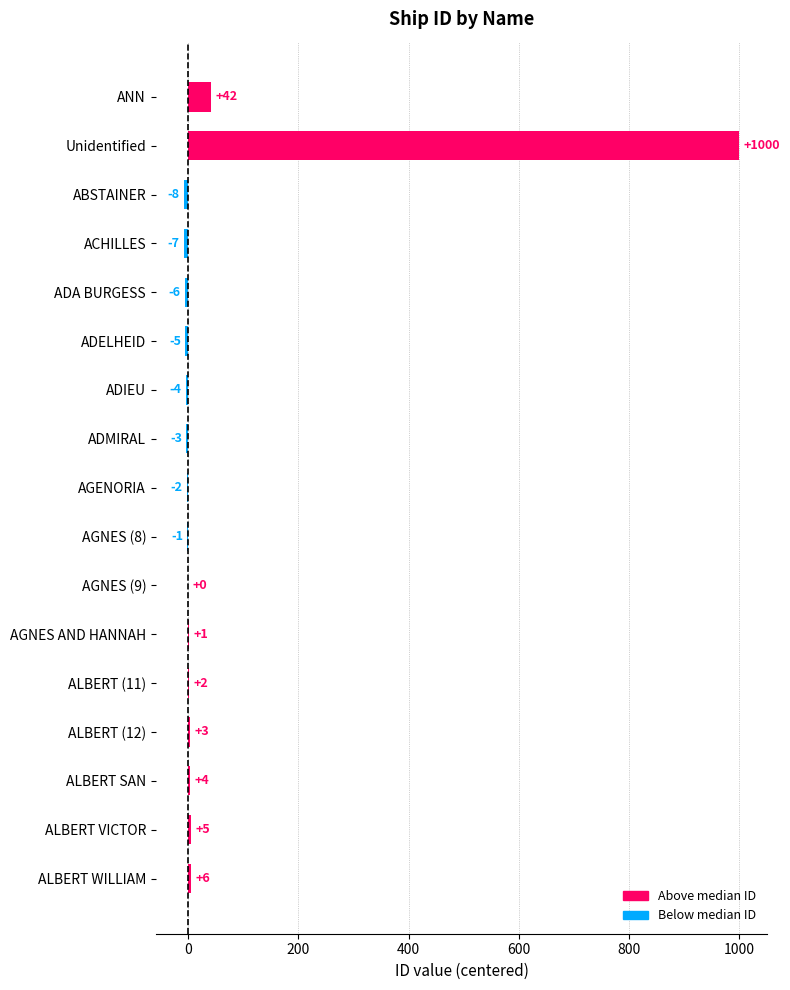

The value at ADELHEID is -8. True or false?

False